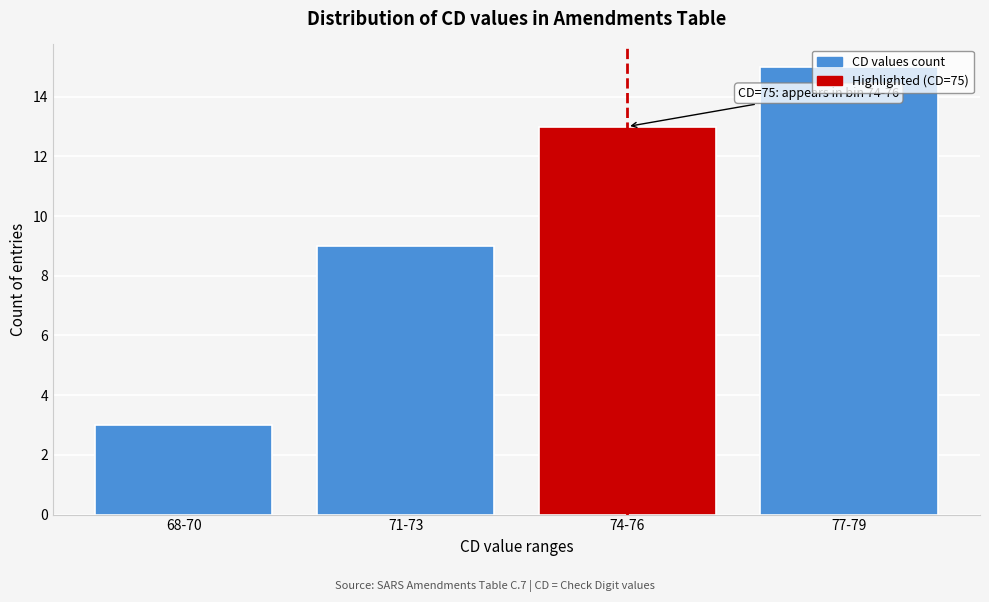

List the labels in order of value, smallest first.

68-70, 71-73, 74-76, 77-79